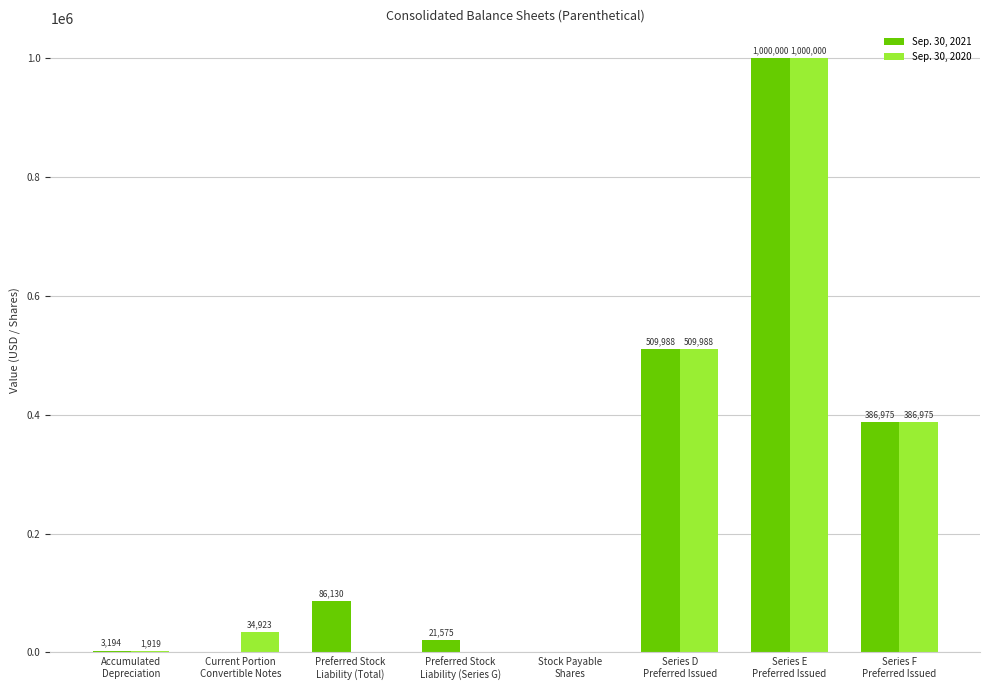

Which series has the largest total across all categories?

Sep. 30, 2021